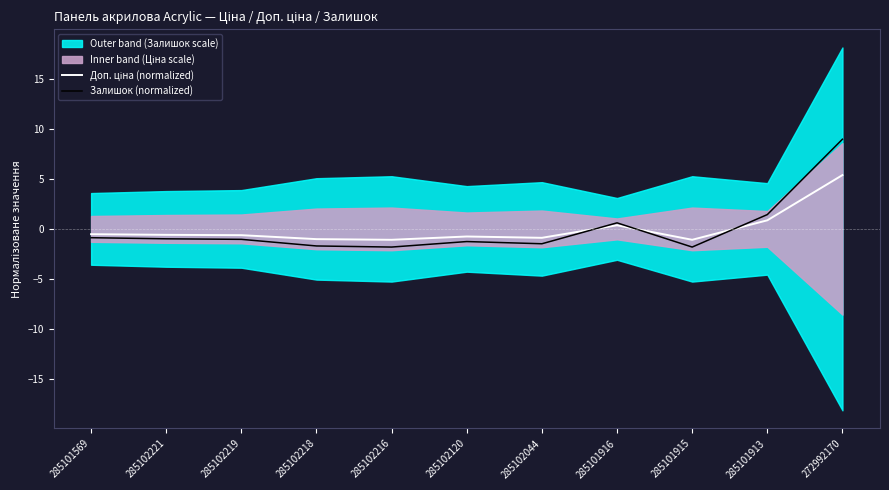

At how many categories does at least one series exceed 3?

1